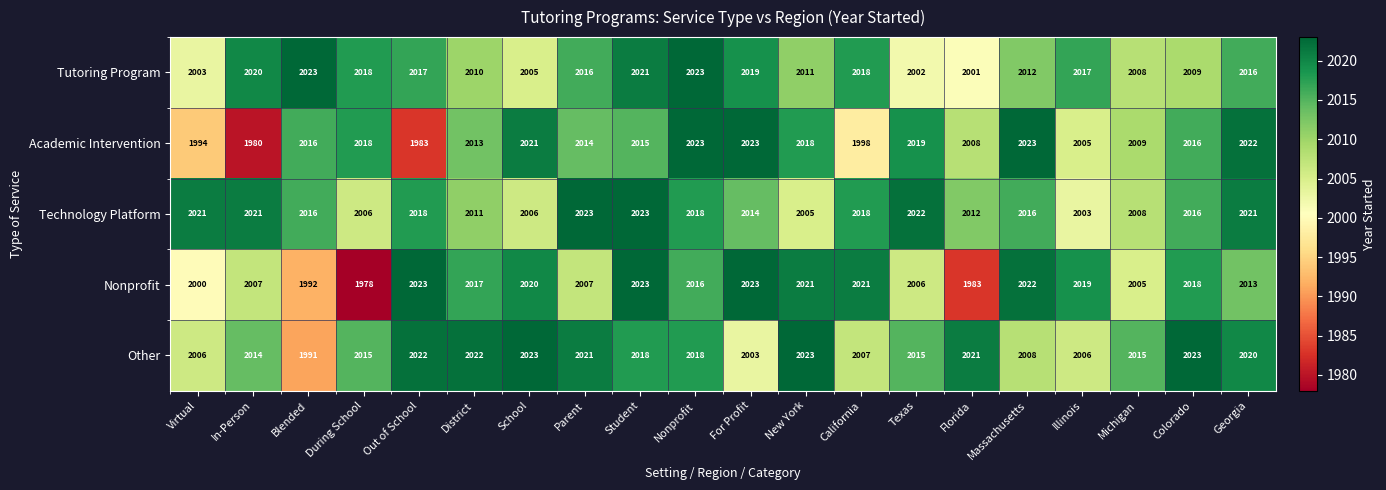

True or false: Other has a value of 3022 at Massachusetts.

False